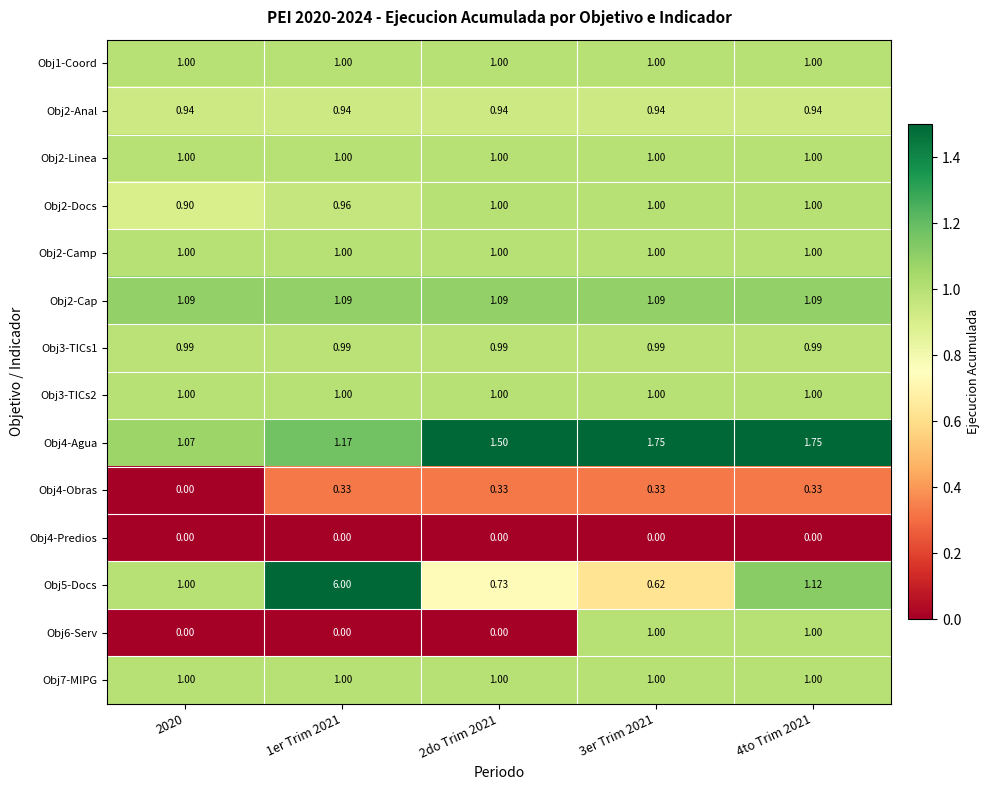

How many categories are shown in the chart?

5